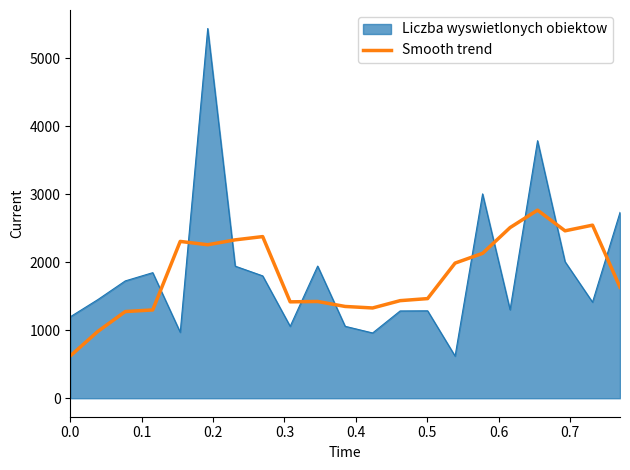

How many intersections are there between Liczba wyswietlonych obiektow and Smooth trend?

10